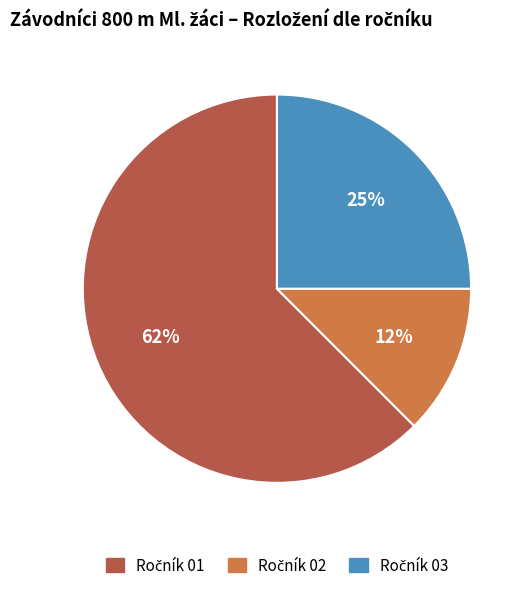

To the nearest percent, what is the average slice percentage?

33%